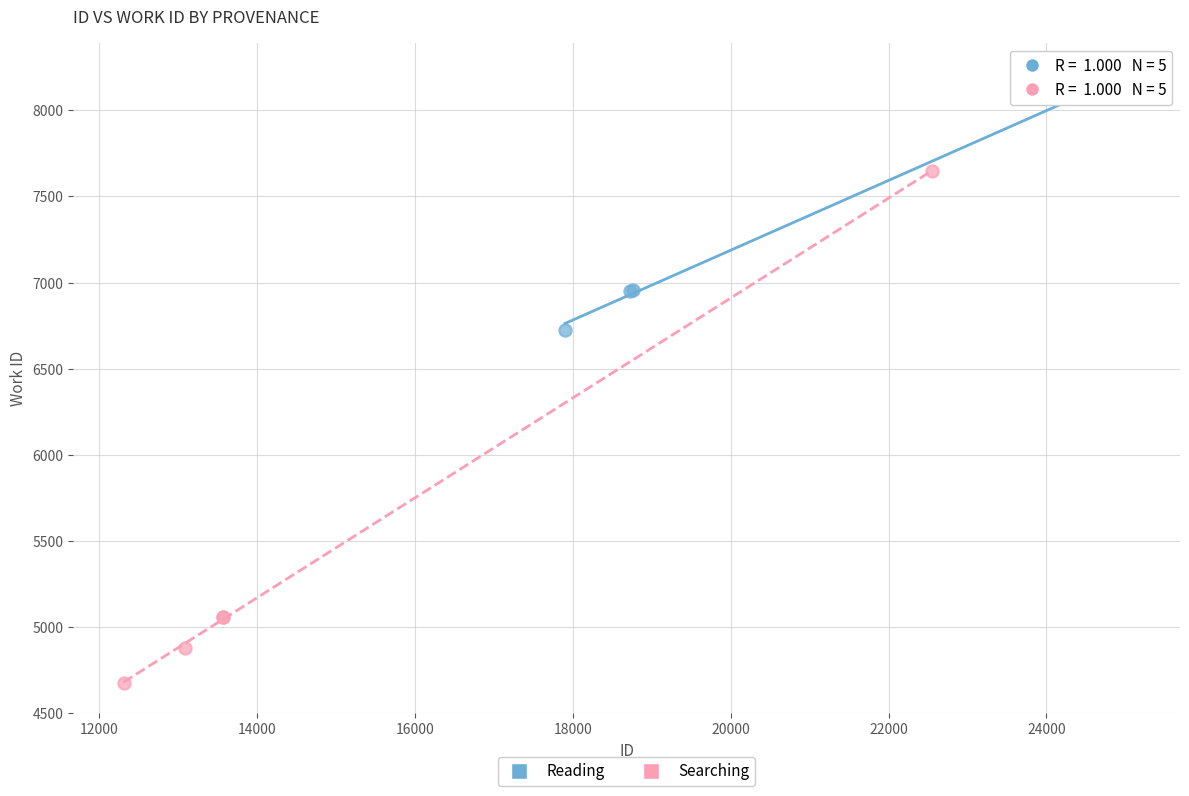

Which series has the widest spread of Y values?

Searching